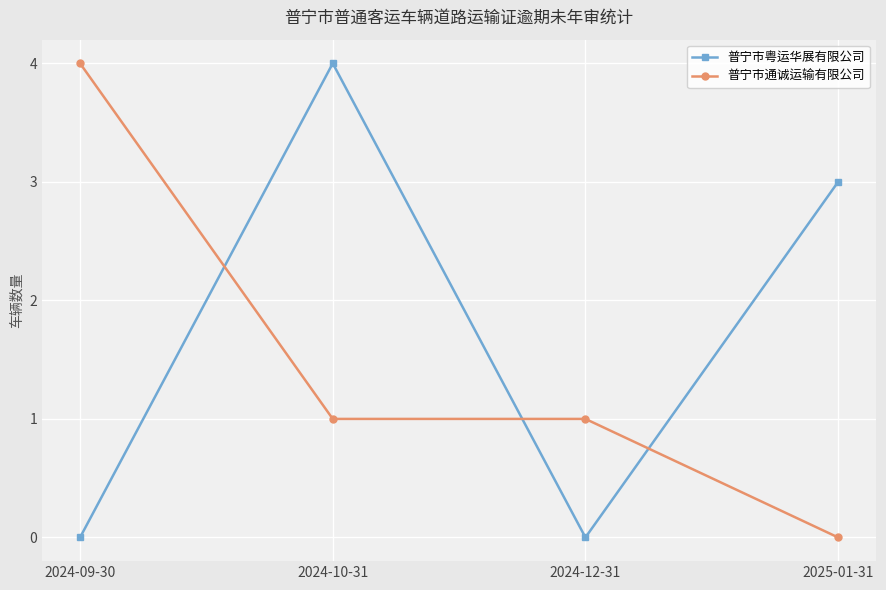

At which category does 普宁市粤运华展有限公司 reach its first local valley?

2024-12-31